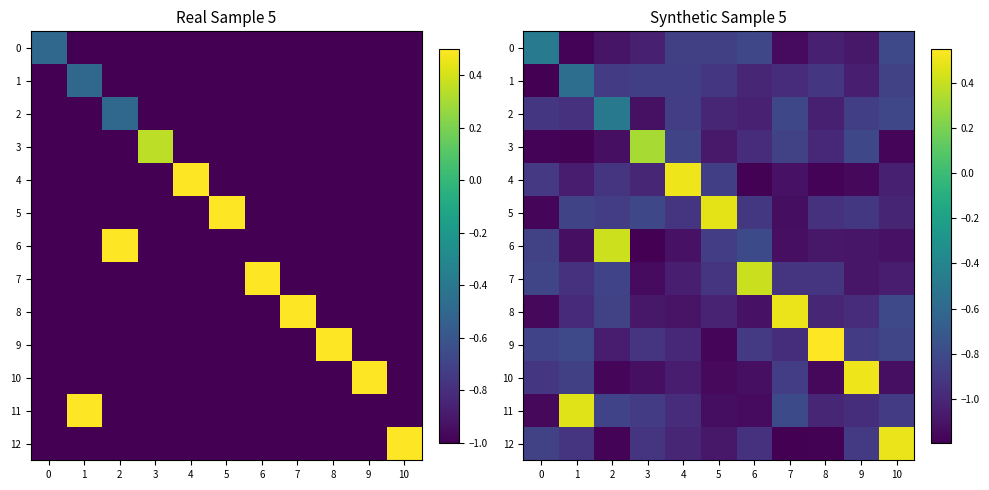

Which category has the highest value in the 5 series?

5